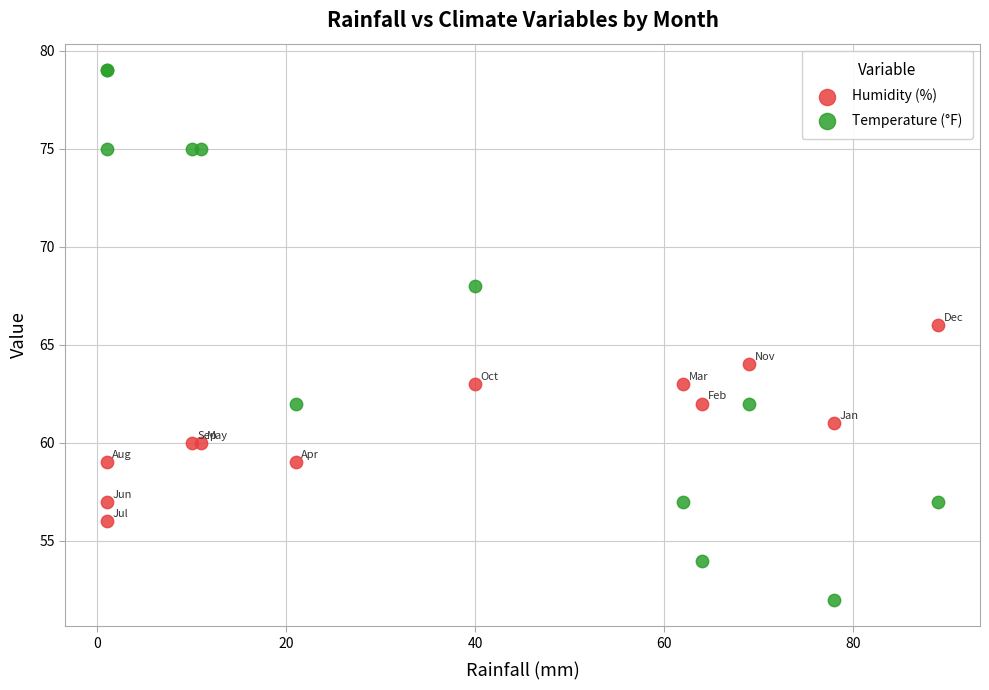

Which series contains the lowest Y value?

Temperature (°F)